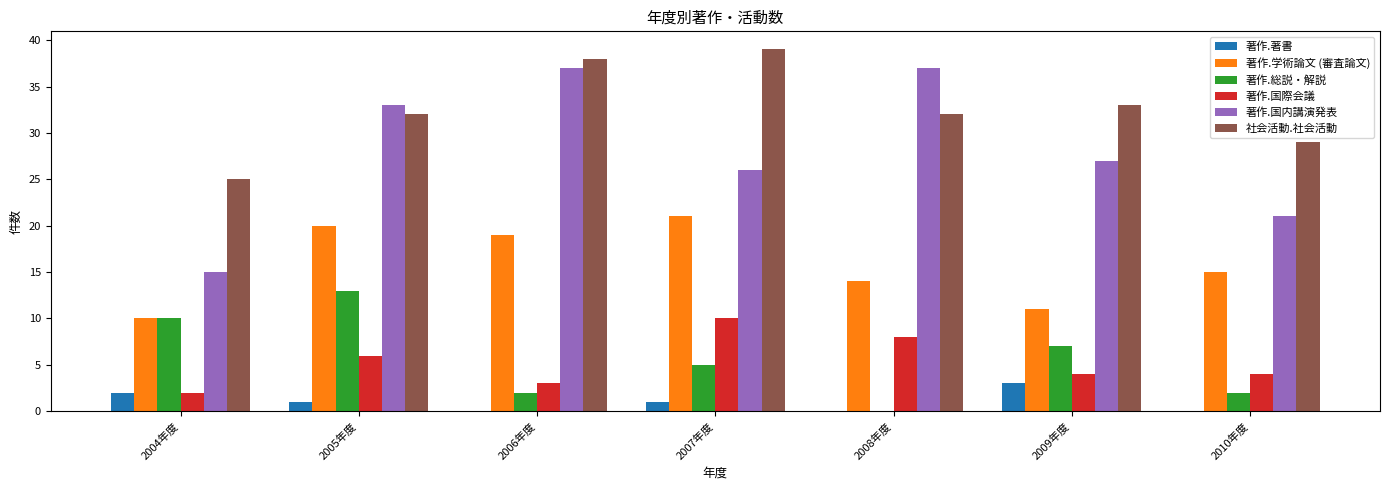

Is the value of 著作.著書 at 2009年度 greater than the value of 著作.総説・解説 at 2009年度?

No